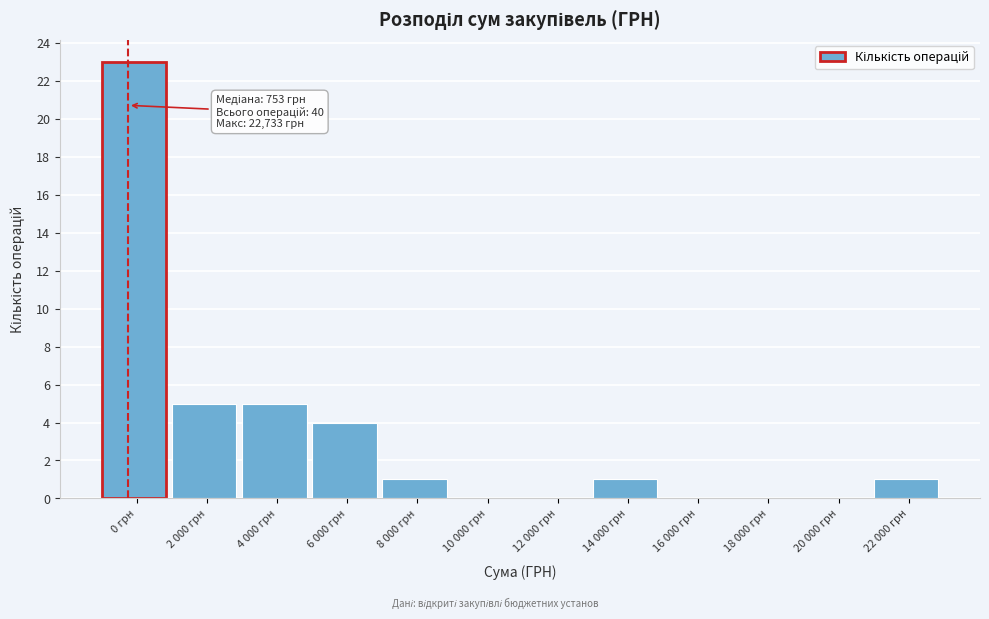

Reading right to left, list all the values displayed in this chart.

22 000 грн=1	20 000 грн=0	18 000 грн=0	16 000 грн=0	14 000 грн=1	12 000 грн=0	10 000 грн=0	8 000 грн=1	6 000 грн=4	4 000 грн=5	2 000 грн=5	0 грн=23